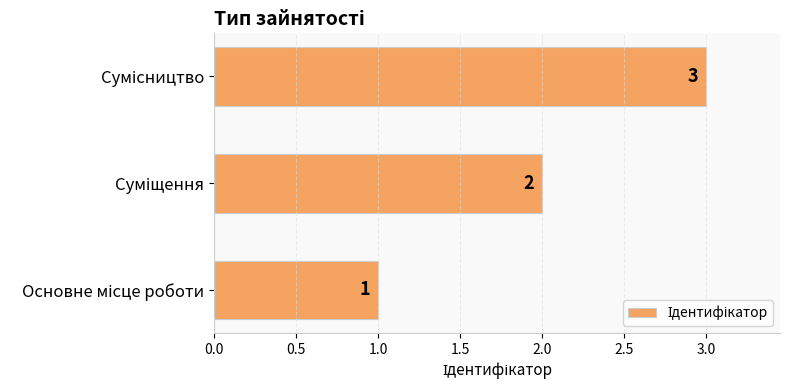

What is the sum of all values?

6